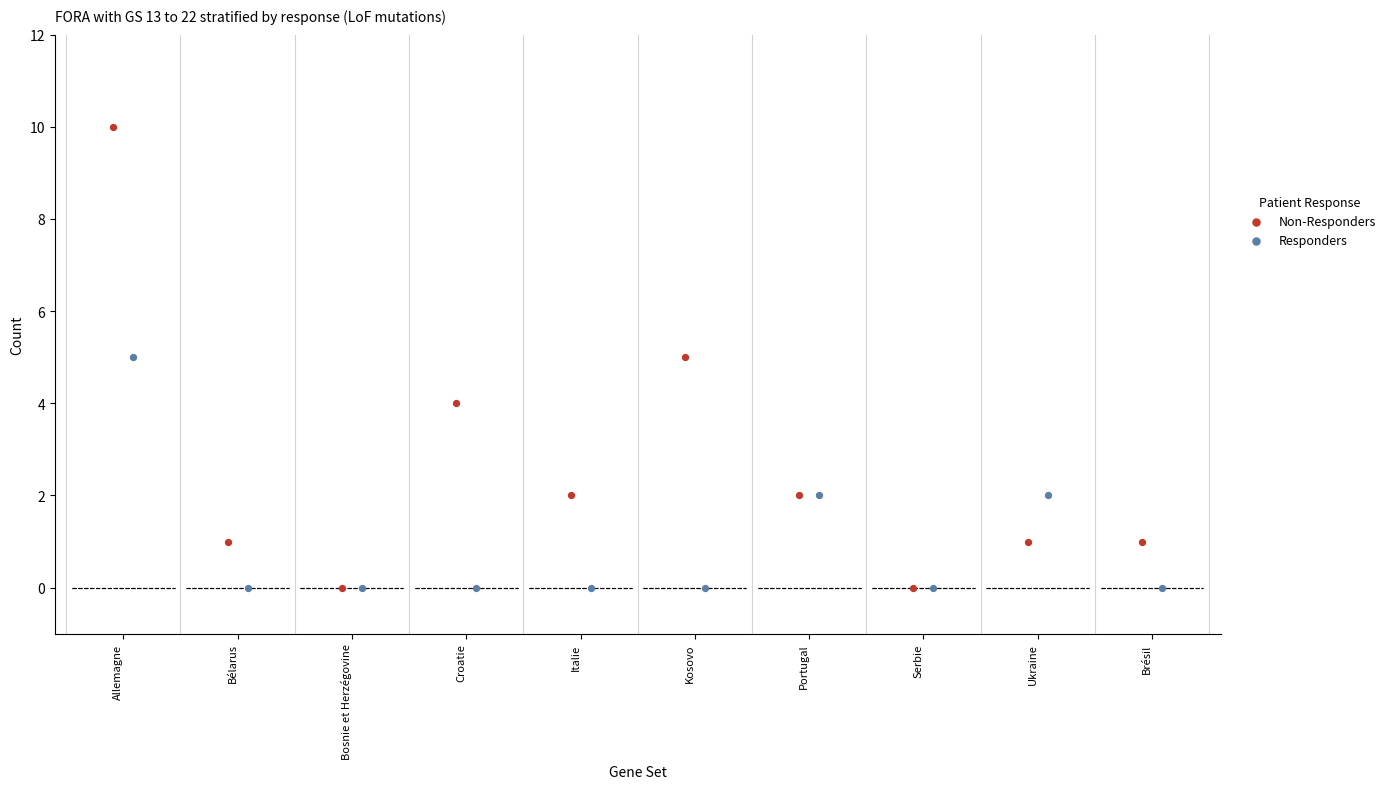

Is the value of Responders at Ukraine greater than the value of Non-Responders at Allemagne?

No